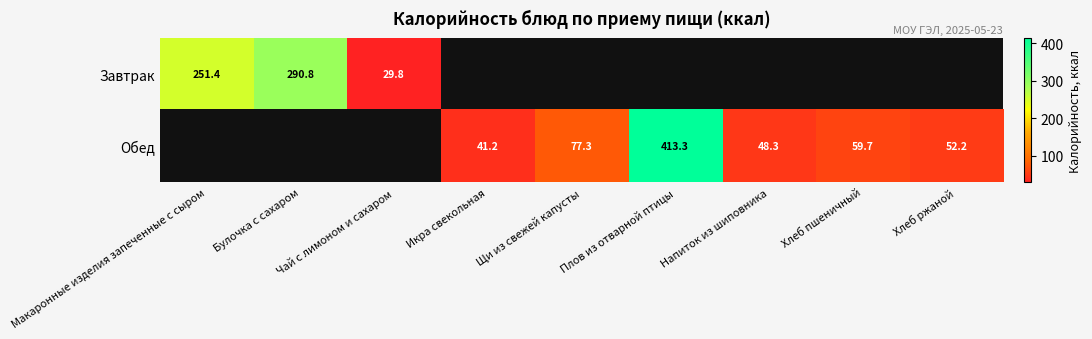

True or false: Обед has a value of 115.9 at Щи из свежей капусты.

False